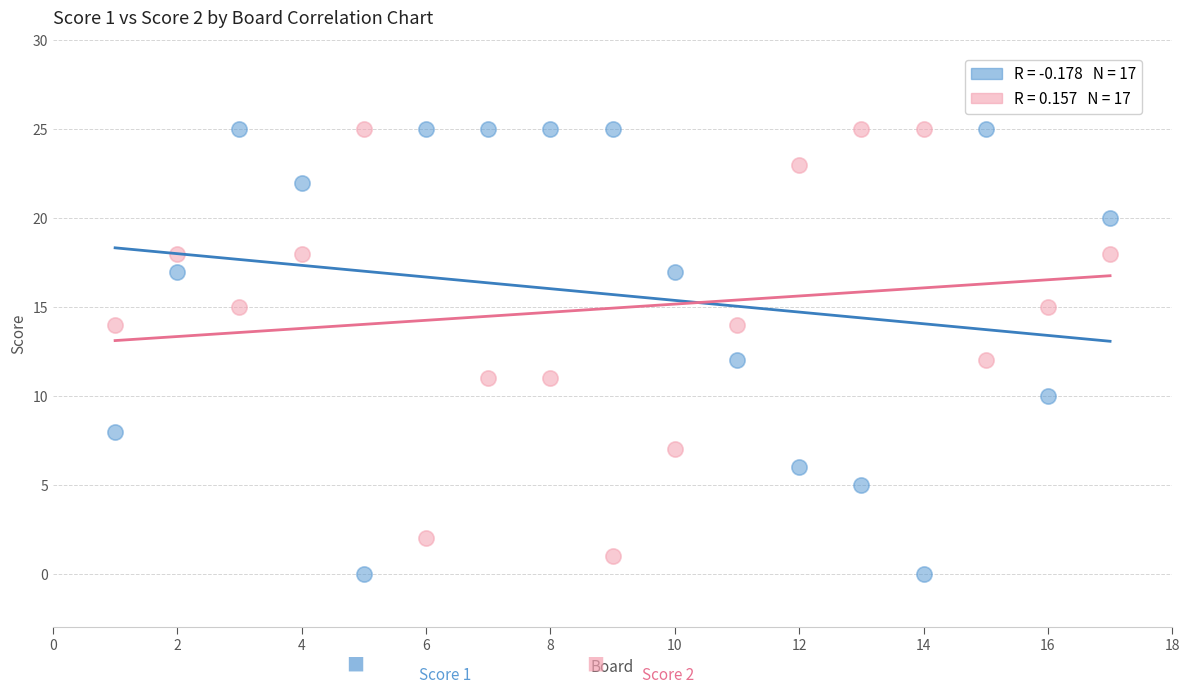

Across all data points, what is the range of Y values (max minus min)?

25